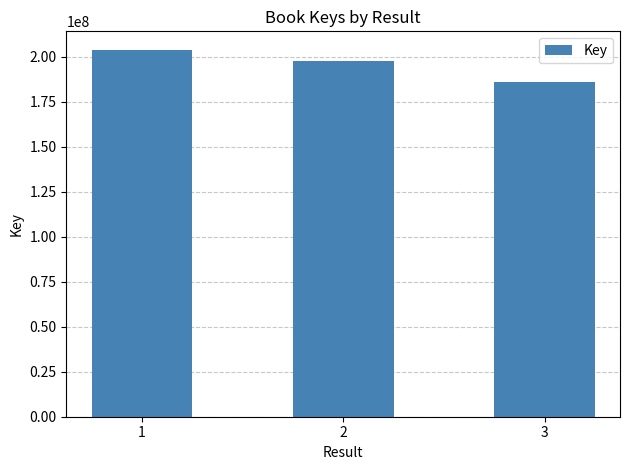

What is the ratio of the value at 1 to the value at 2?

1.0